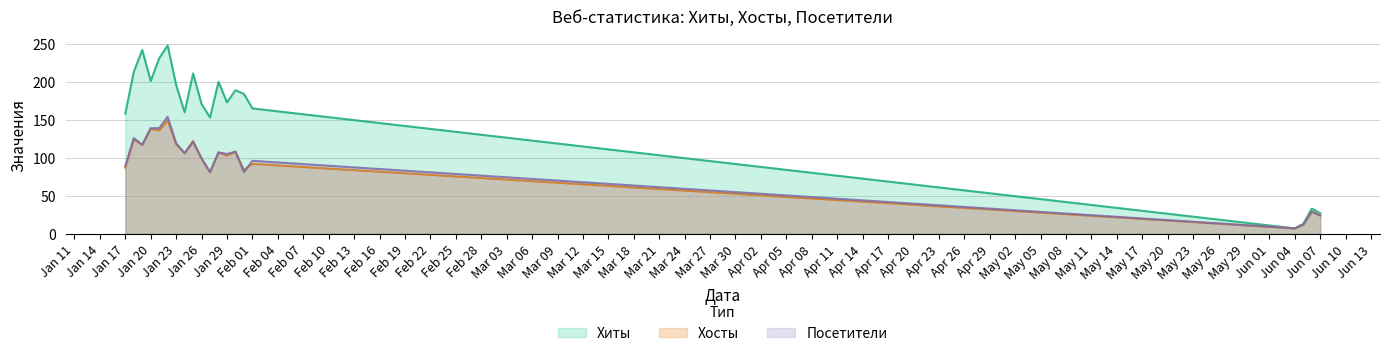

What is the highest value of the Хосты series?

149